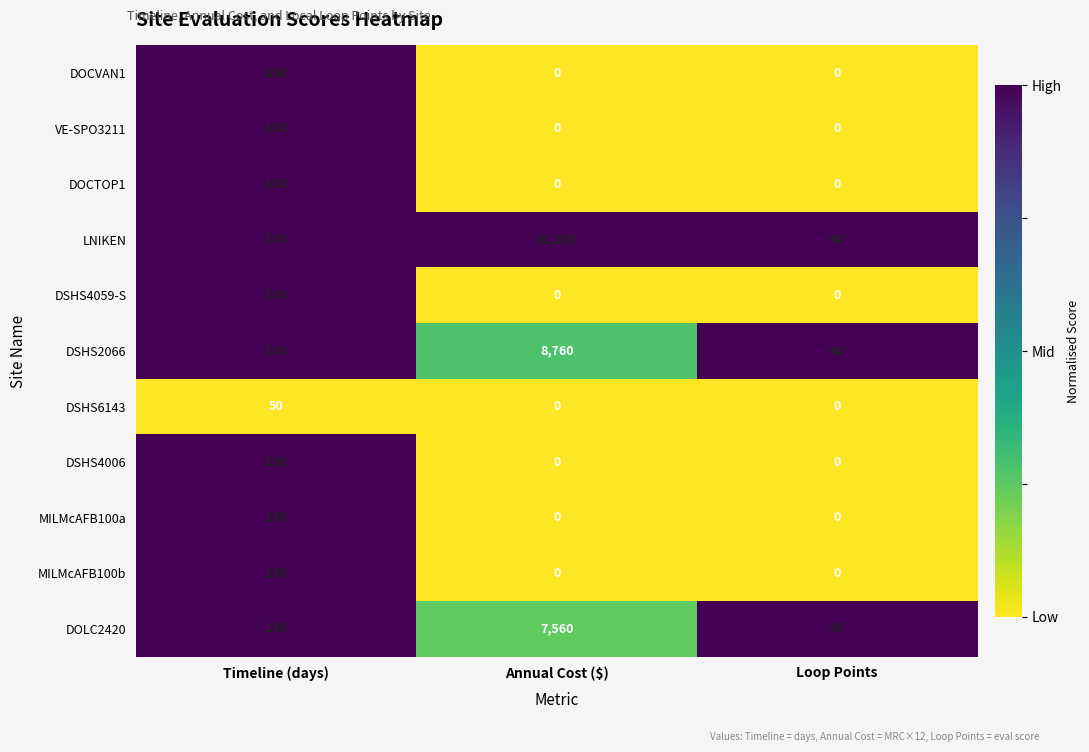

Which series has the widest spread of values?

LNIKEN